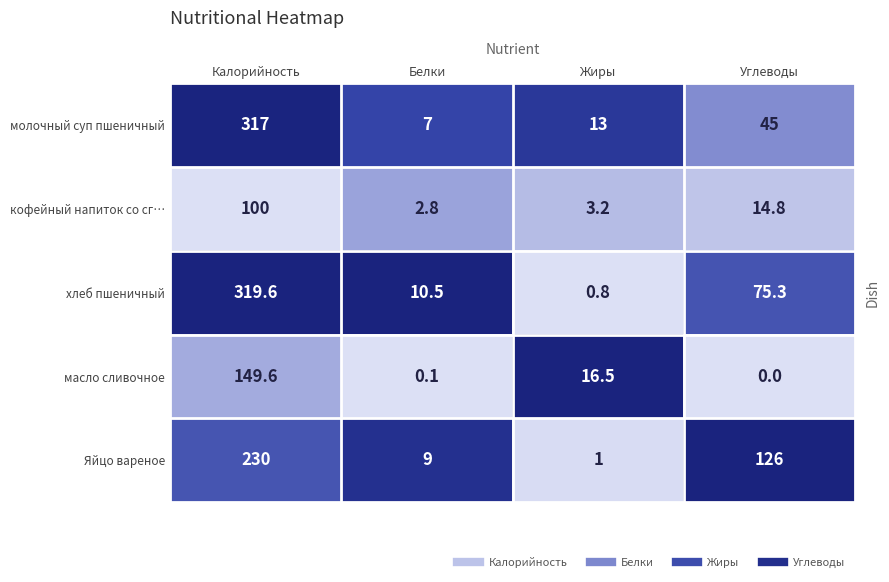

What is the difference between the highest and lowest values at Углеводы?

126.0